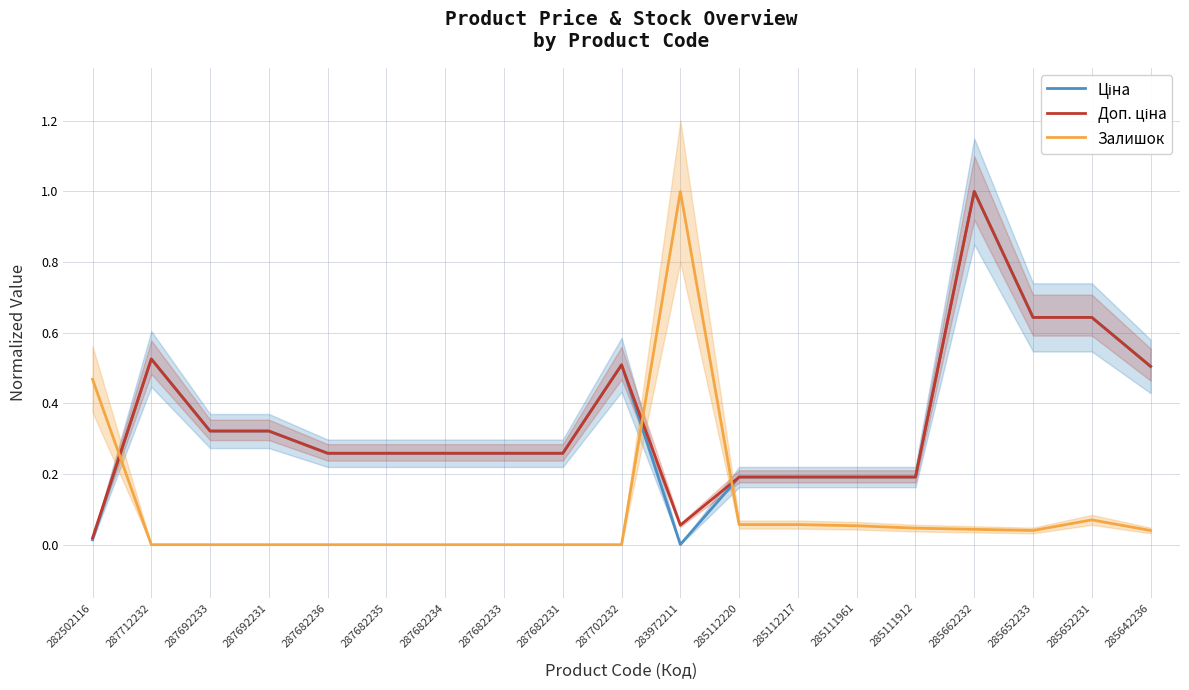

Rank the series by their maximum value, from highest to lowest.

Ціна, Доп. ціна, Залишок